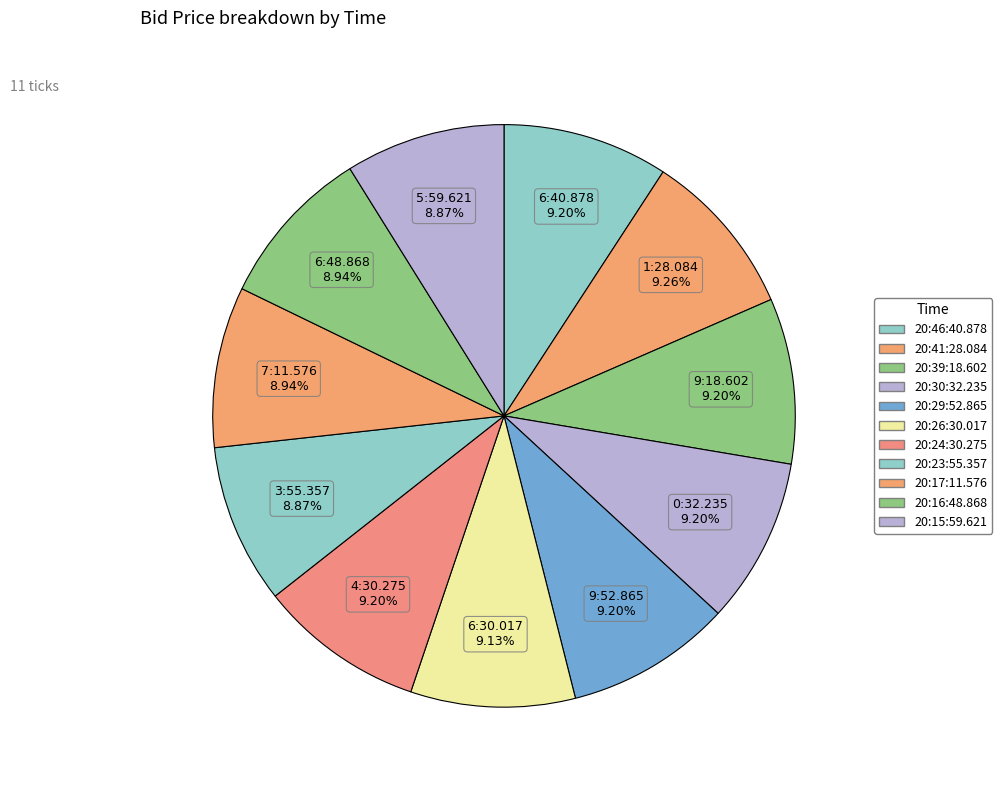

Do 20:30:32.235 and 20:16:48.868 together represent more than half of the pie?

No